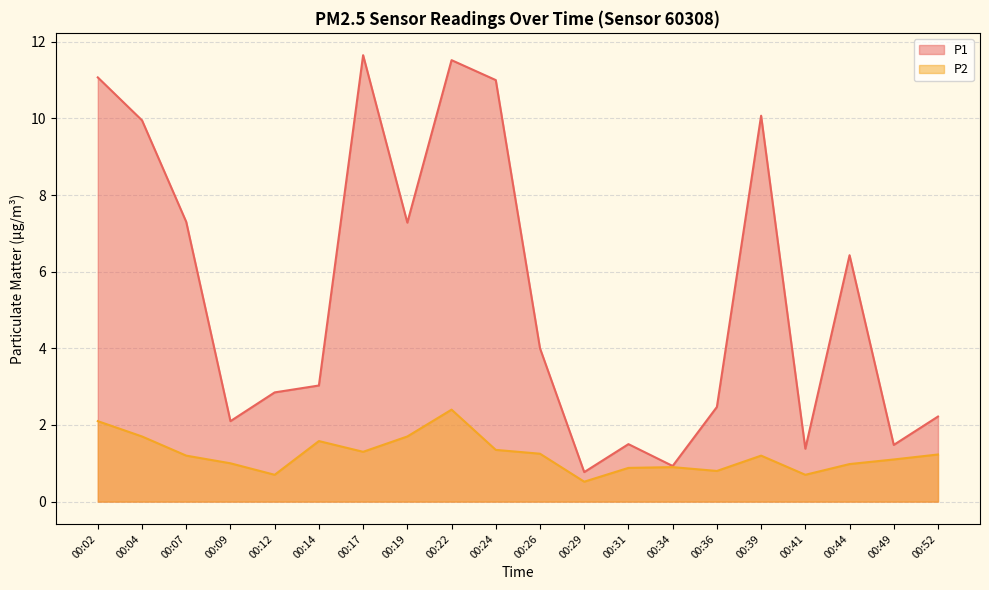

What is the highest value of the P2 series?

2.4